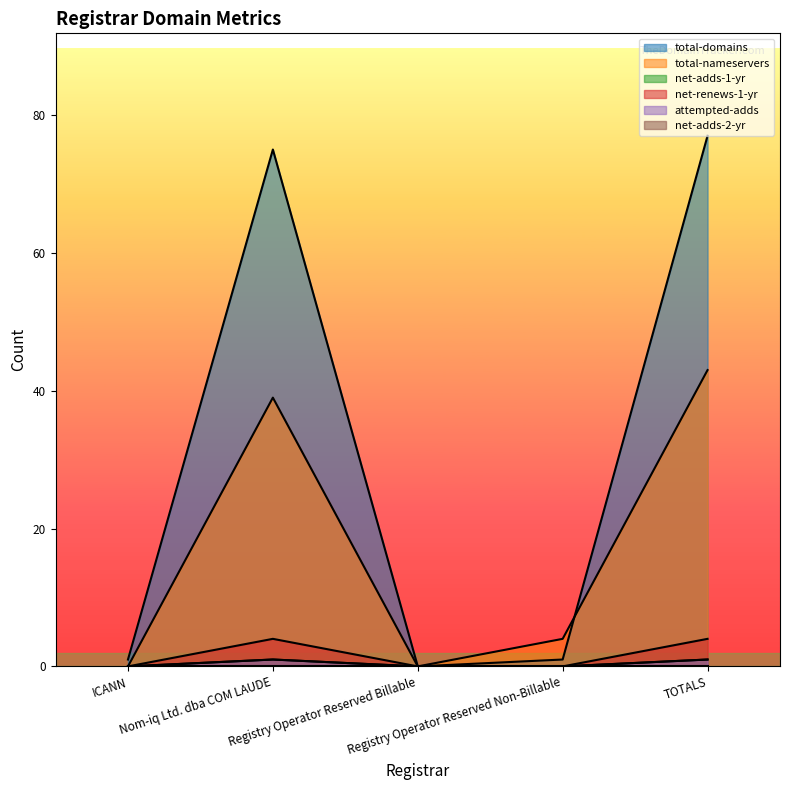

True or false: total-nameservers and net-renews-1-yr intersect in this chart.

False